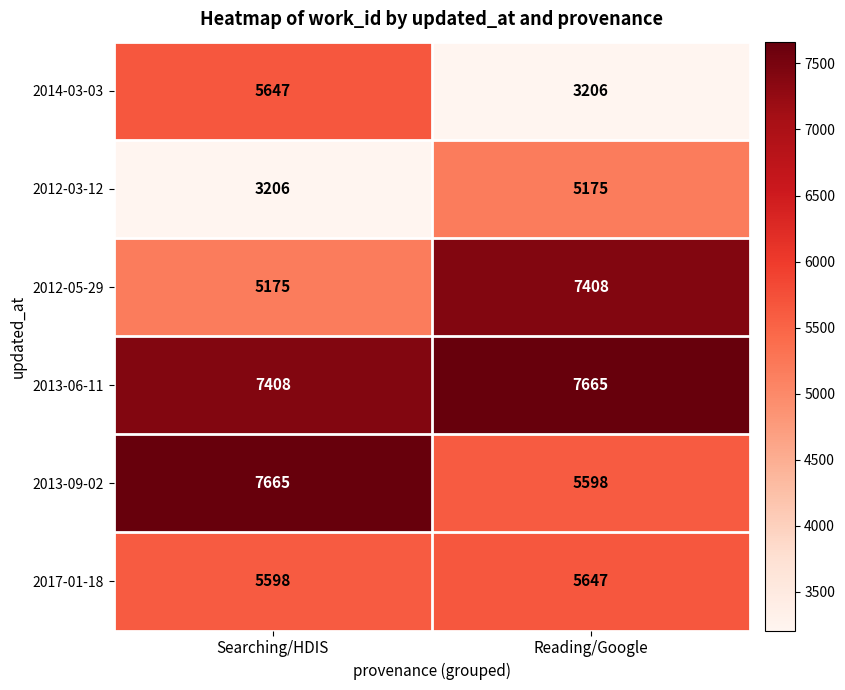

What is the difference between the highest and lowest values at Searching/HDIS?

4459